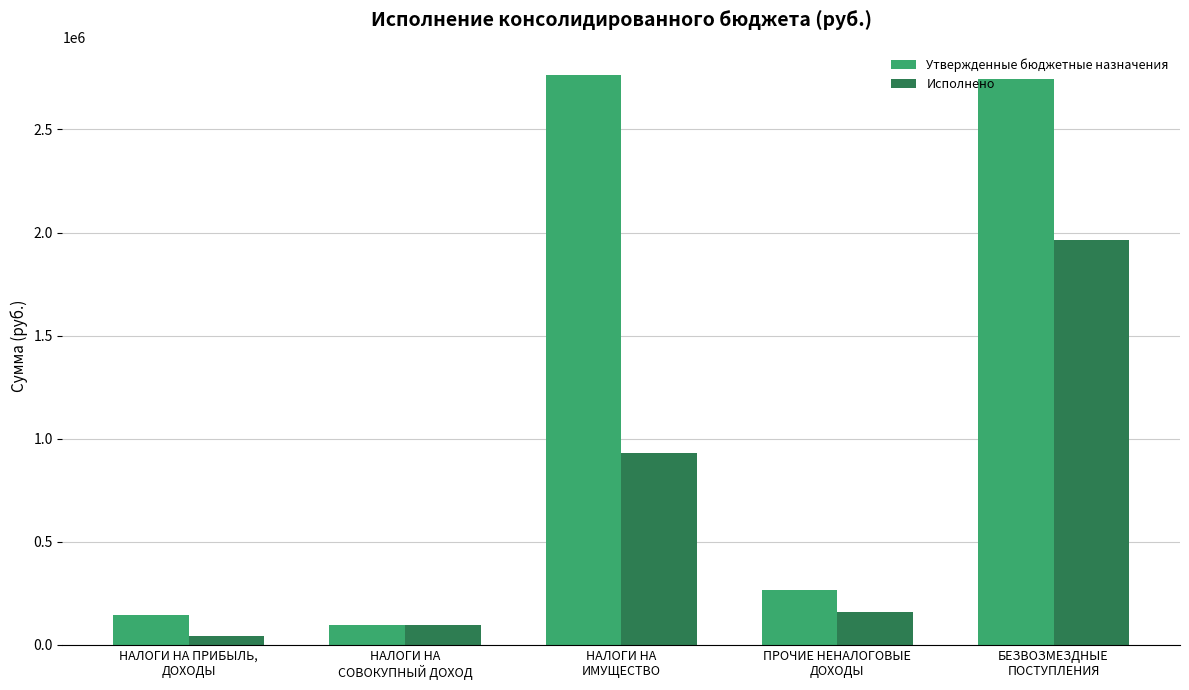

Which category has the lowest value in the Утвержденные бюджетные назначения series?

НАЛОГИ НА
СОВОКУПНЫЙ ДОХОД